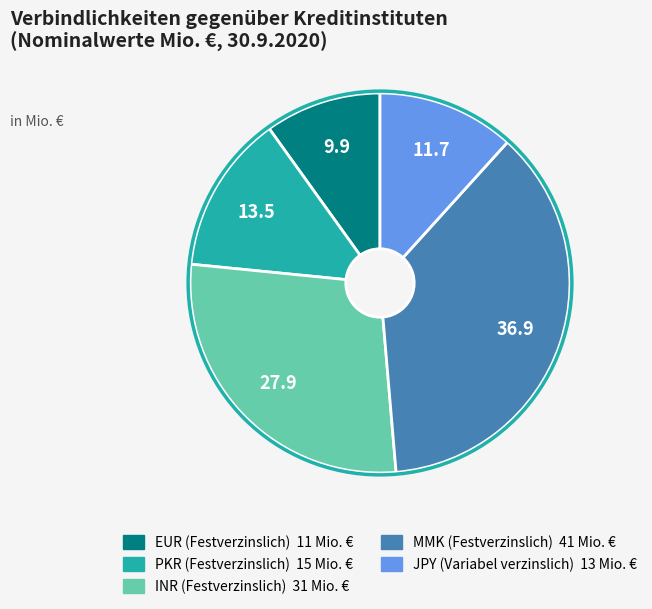

How many slices are in this pie chart?

5